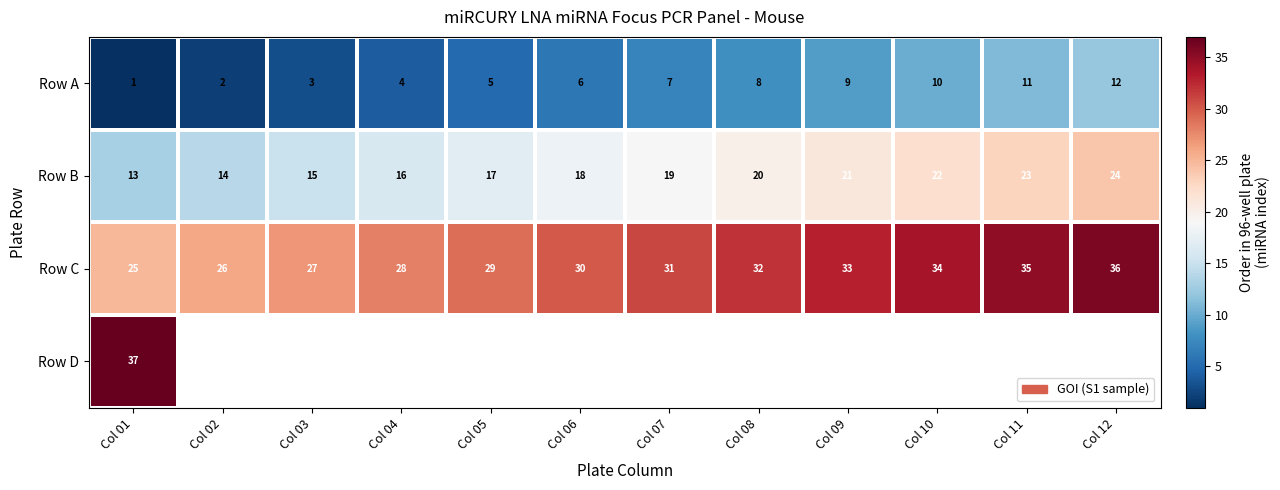

How many values in the Row B series are below 19?

6